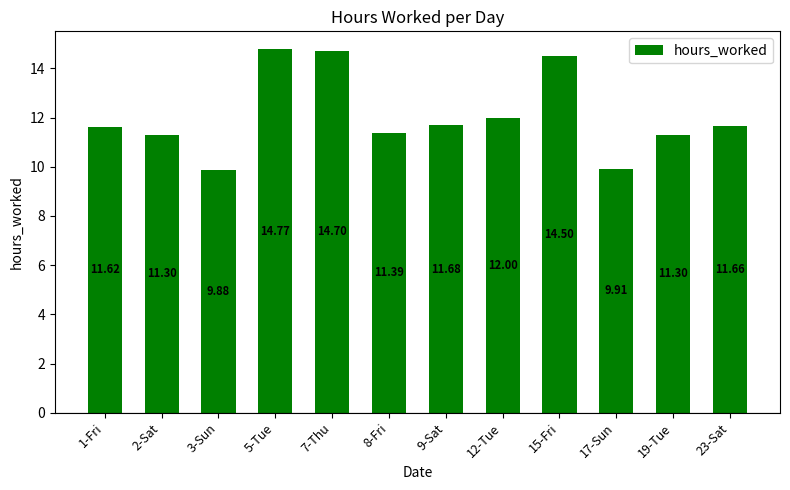

How many series are shown in this chart?

1